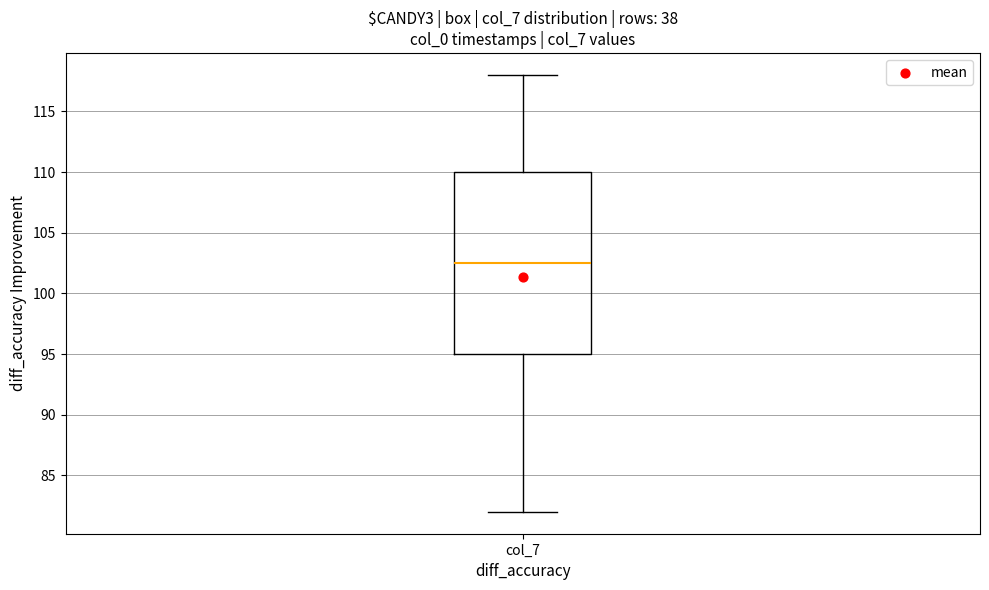

Transcribe this box plot: give where the median line is, the range the box spans, and where the two whiskers end, as read against the y-axis. The values are not printed on the chart, so give them approximately, as read against the axis.

median 102.5, box 95.0 to 110.0, whiskers 82.0 to 118.0